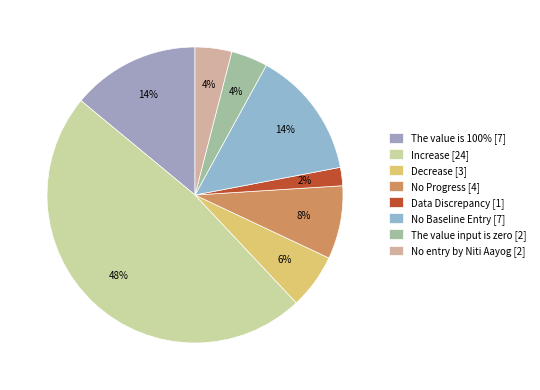

Rank the categories by value from lowest to highest.

Data Discrepancy, The value input is zero, No entry by Niti Aayog, Decrease, No Progress, The value is 100%, No Baseline Entry, Increase